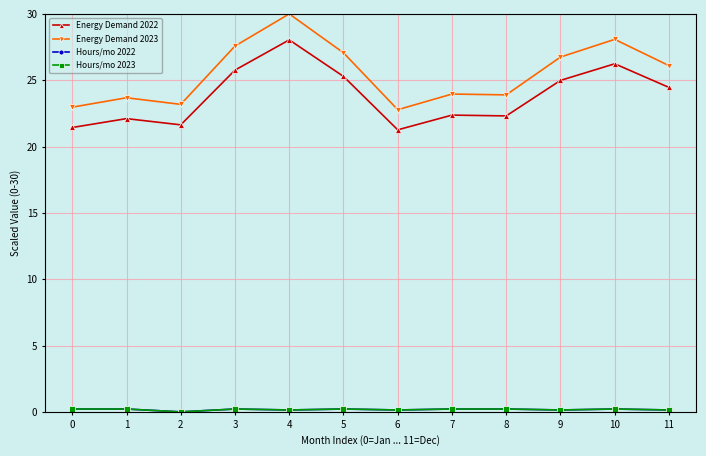

List the labels in order of Hours/mo 2022 value, largest first.

0, 1, 3, 5, 7, 8, 10, 4, 6, 9, 11, 2